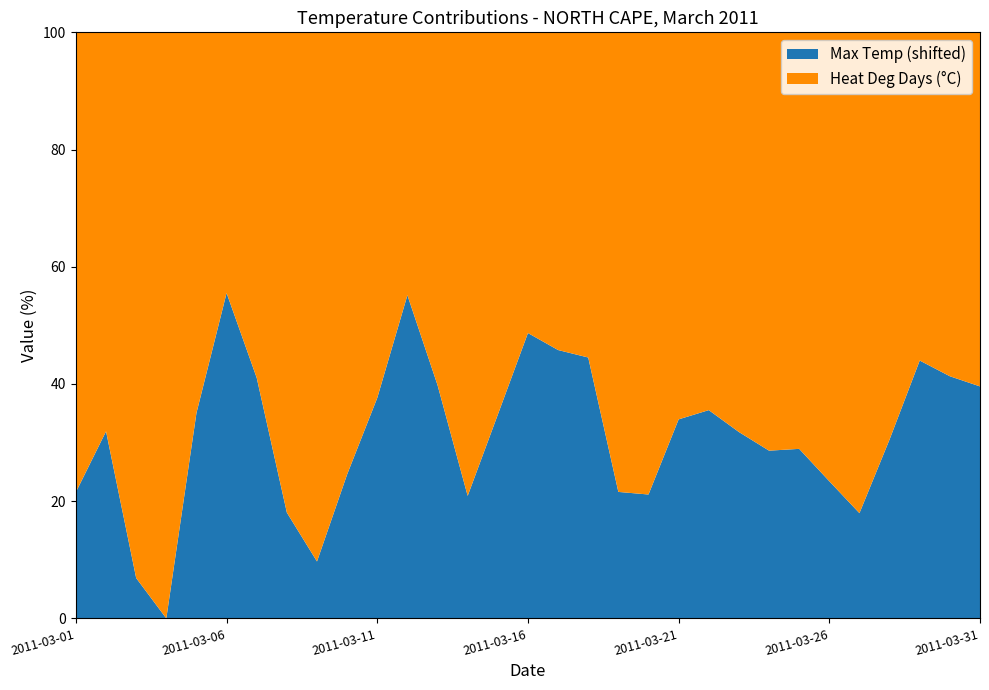

Reading left to right, what are all the values shown in this chart?

Max Temp (°C): -2.2	1.6	-6.8	-8.9	2.7	8.7	3.7	-3.7	-6.2	-1.7	1.9	7.7	3.0	-2.9	2.4	6.0	4.7	4.9	-2.9	-2.6	1.9	1.3	0.1	-0.8	-0.8	-2.3	-3.8	0.2	4.3	3.0	2.5
Heat Deg Days (°C): 24.4	22.4	28.4	29.2	21.5	14.1	18.1	23.6	25.1	22.1	17.9	13.5	18.0	22.7	21.2	15.7	16.1	17.2	21.8	23.5	21.0	18.5	19.3	20.2	19.9	21.6	23.3	20.7	16.8	16.9	17.4